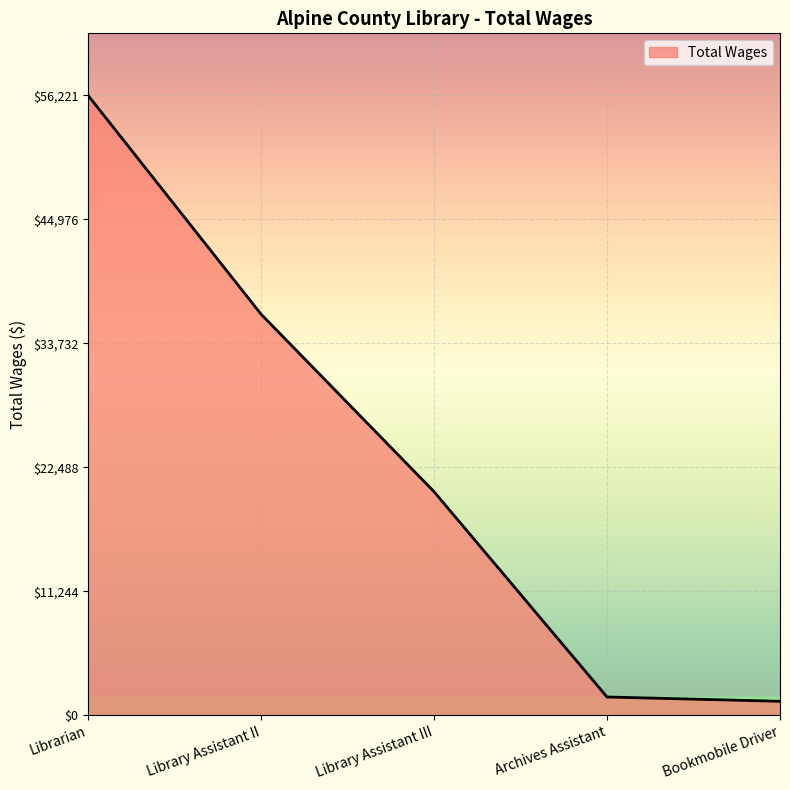

What is the average value?

23157